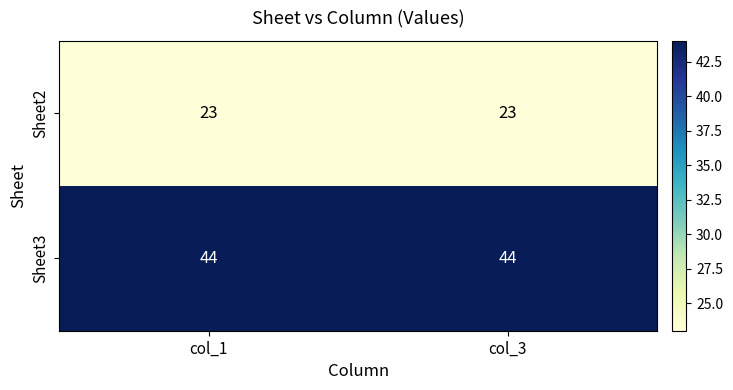

Reading left to right, what are all the values shown in this chart?

Sheet2: 23	23
Sheet3: 44	44